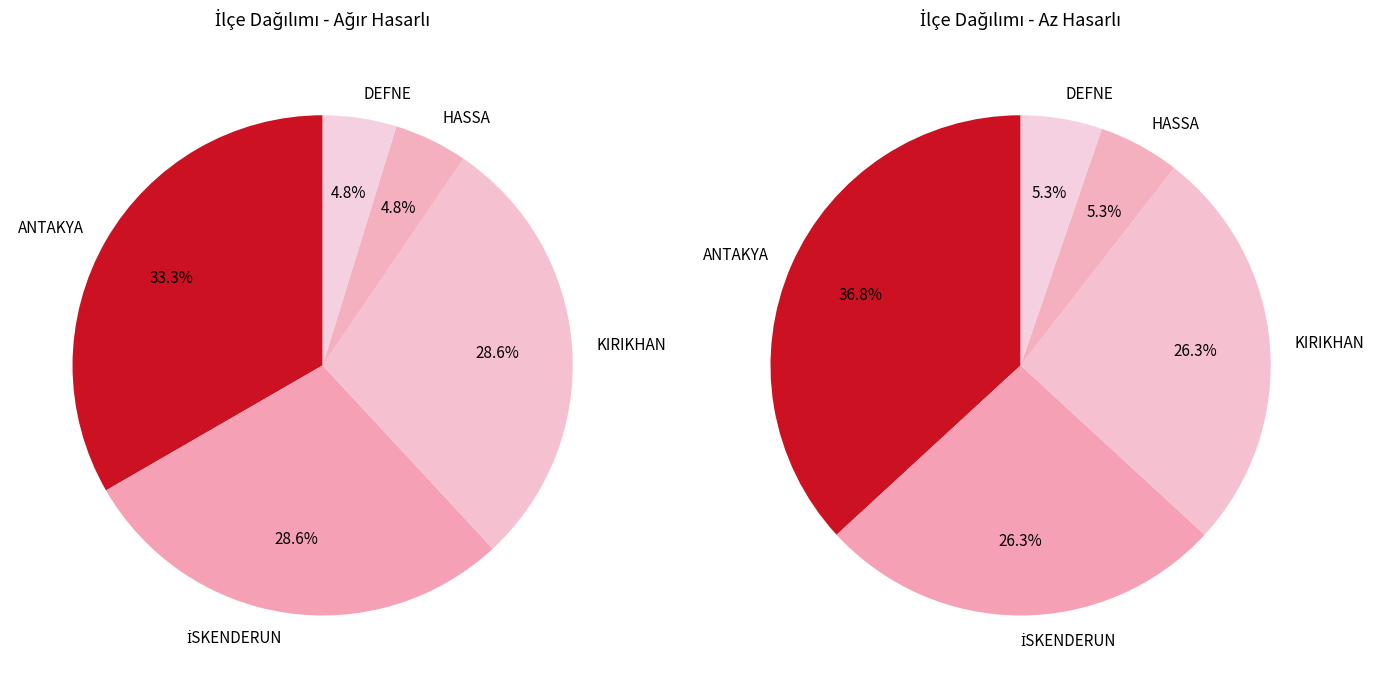

Is KIRIKHAN the majority of the pie?

No